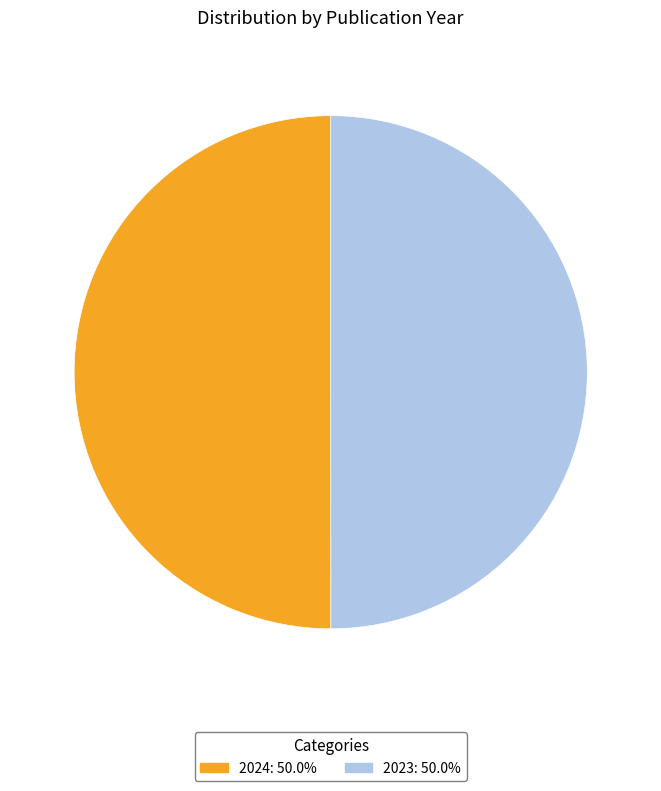

Is the sum of 2024: 50.0% and 2023: 50.0% greater than half?

Yes